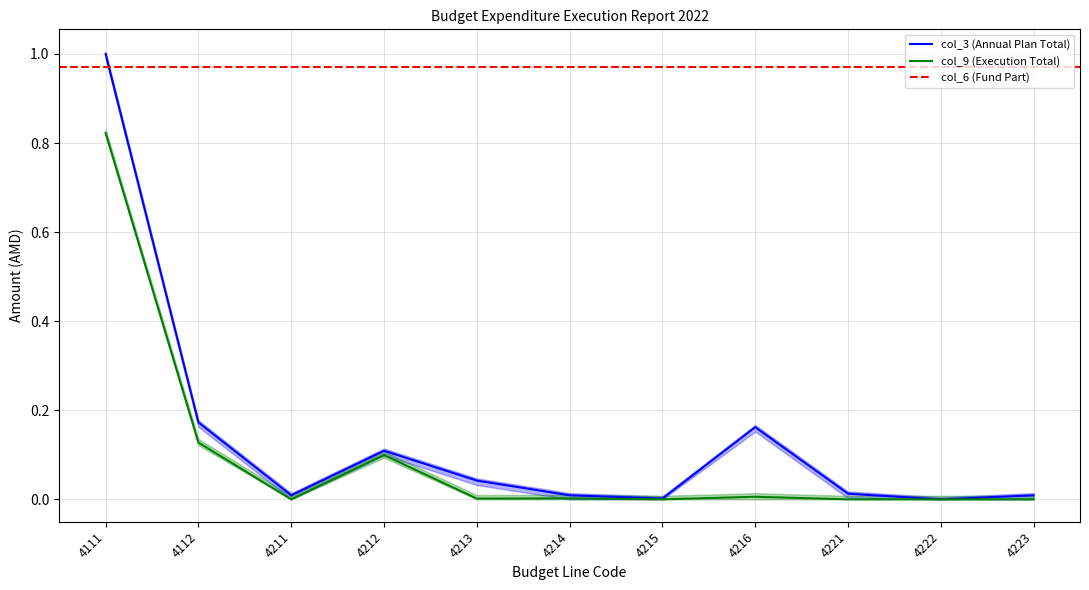

What is the highest value of the col_3 (Annual Plan Total) series?

1.0